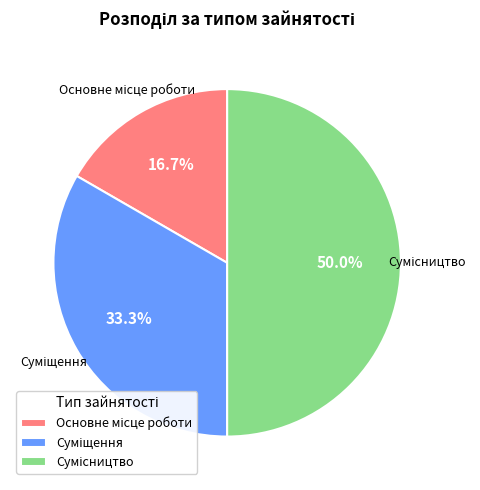

Which category has the biggest portion of the pie?

Сумісництво